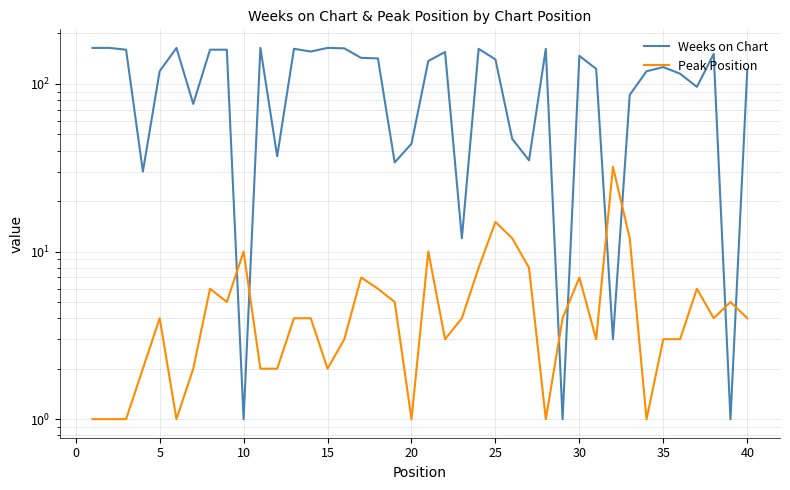

What are all the series names shown in the legend?

Weeks on Chart, Peak Position